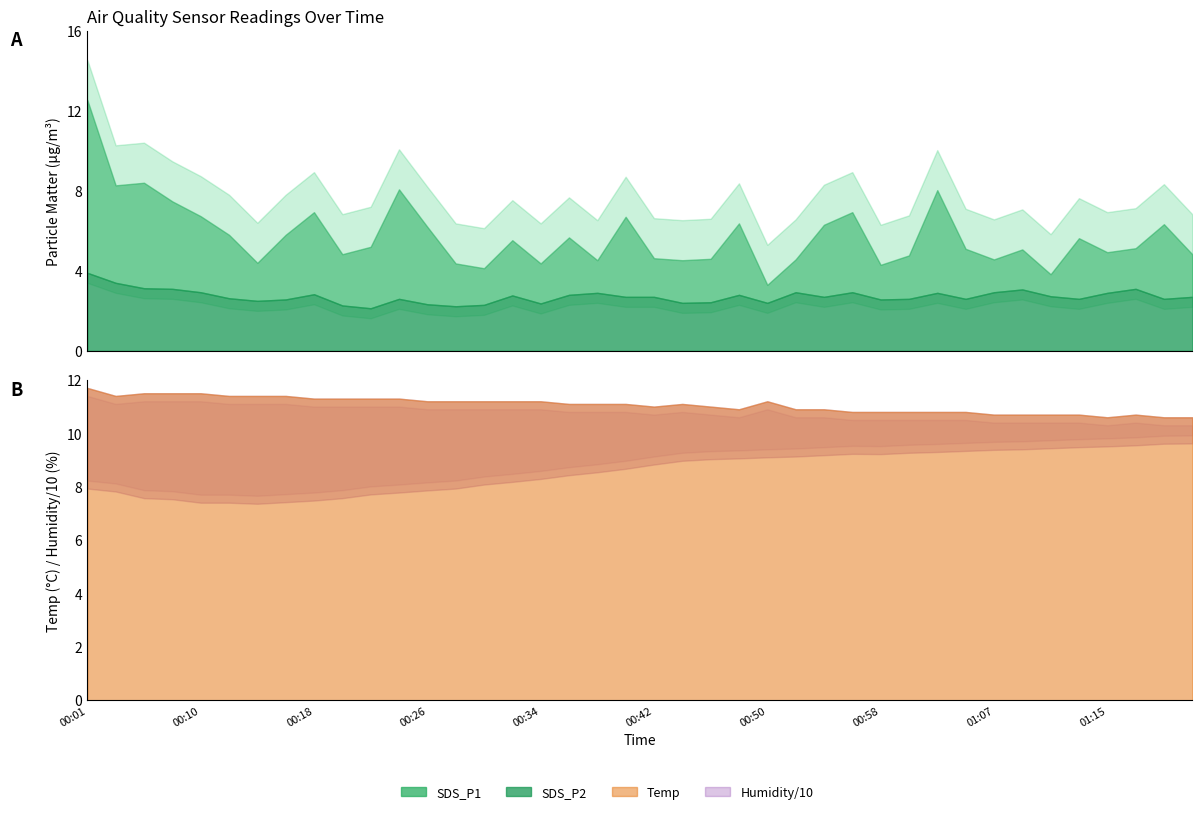

The SDS_P2 series shows 3.9 at SDS_P1. True or false?

True